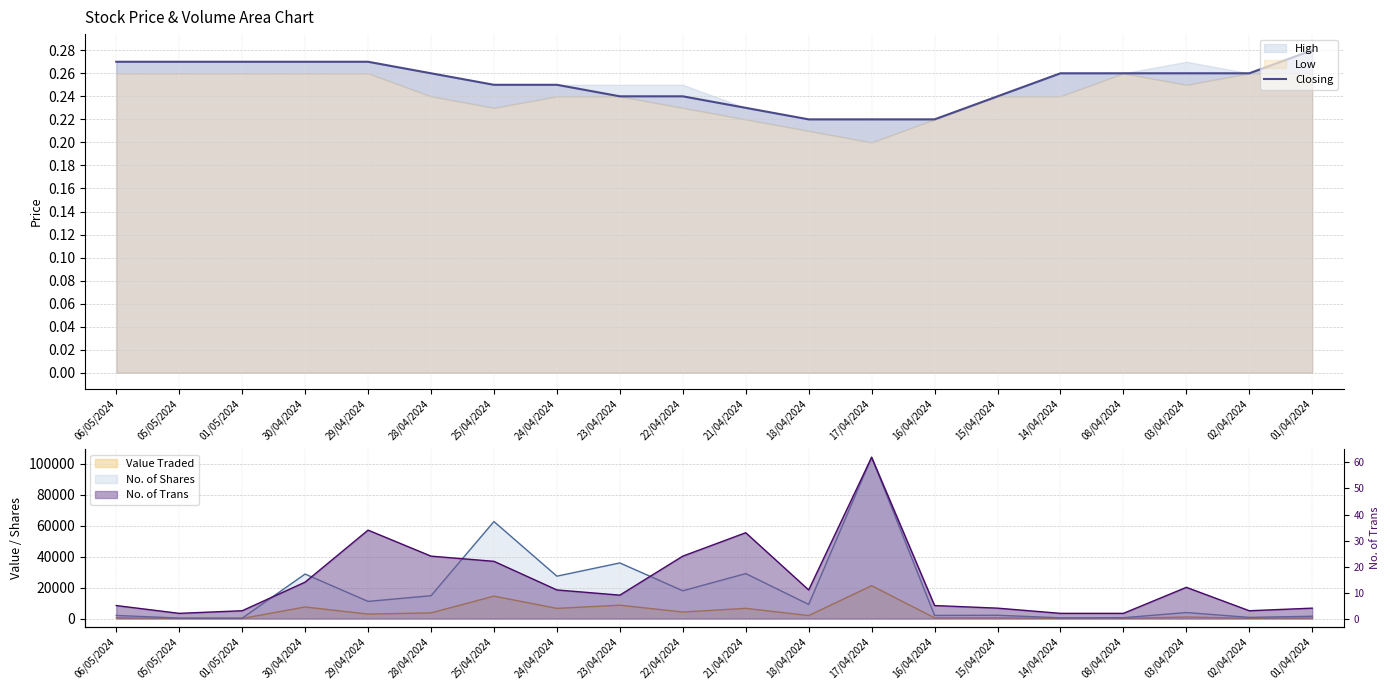

What is the value of the 14th point from the left?

0.2